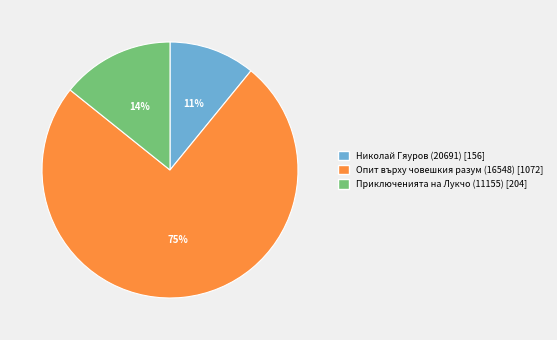

What is the largest slice in the pie chart?

Опит върху човешкия разум (16548)